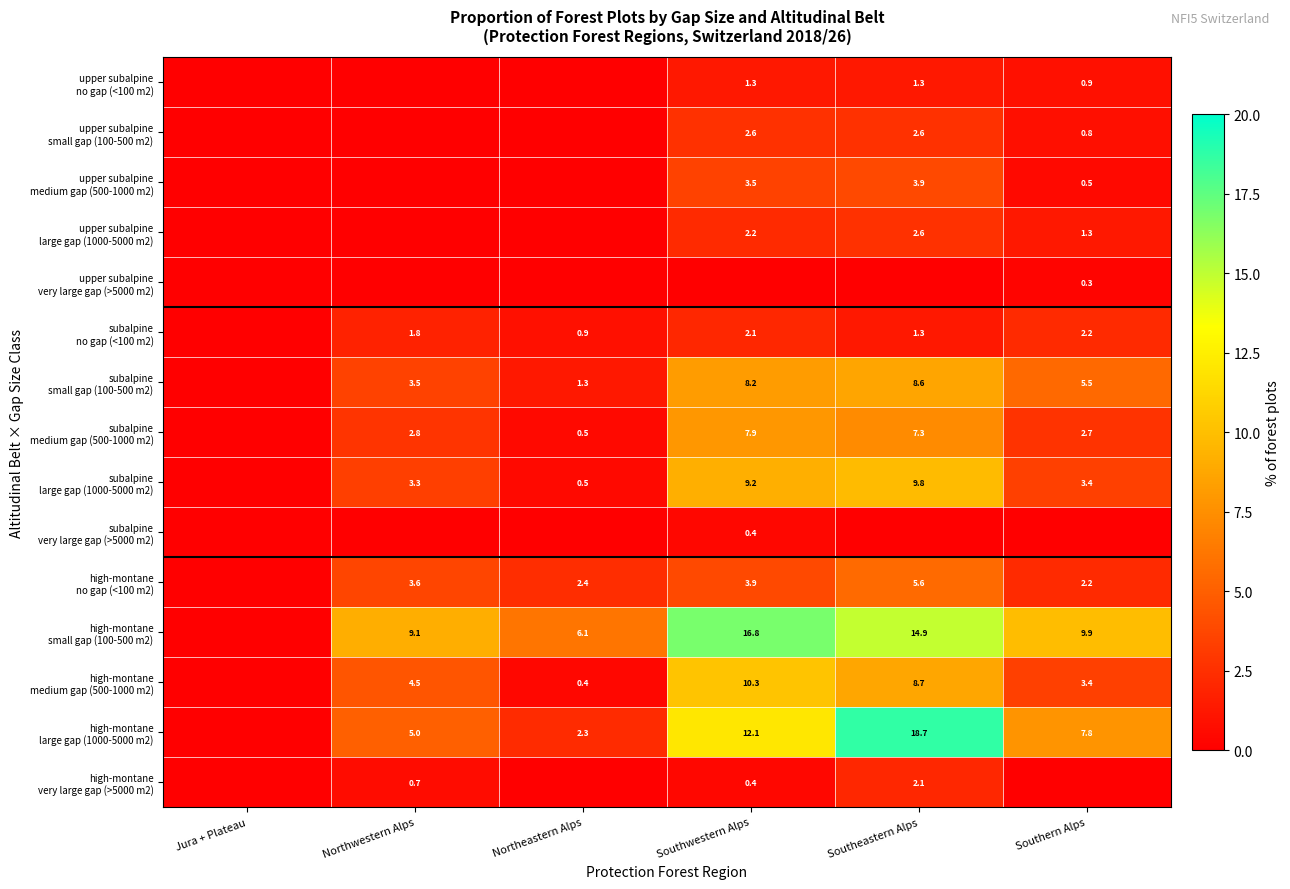

How many data points does each series have?

6